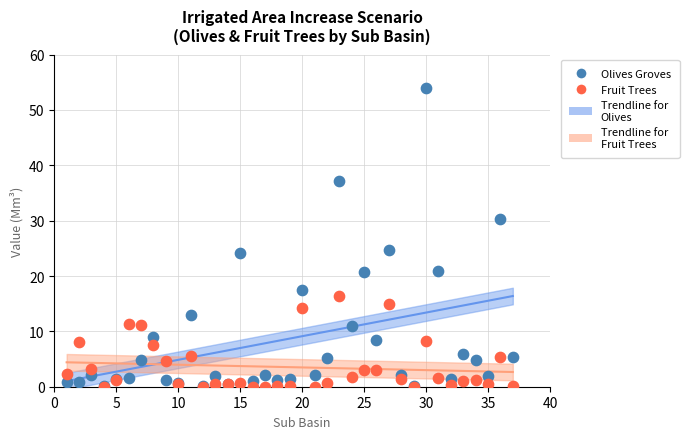

Which series has the largest Y range (max minus min)?

Olives Groves